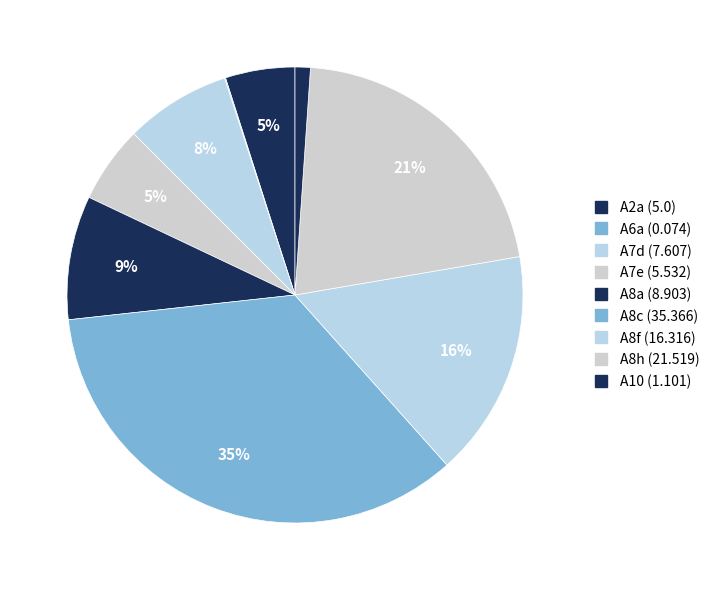

What is the change in value from A2a to A8c?

+30.4